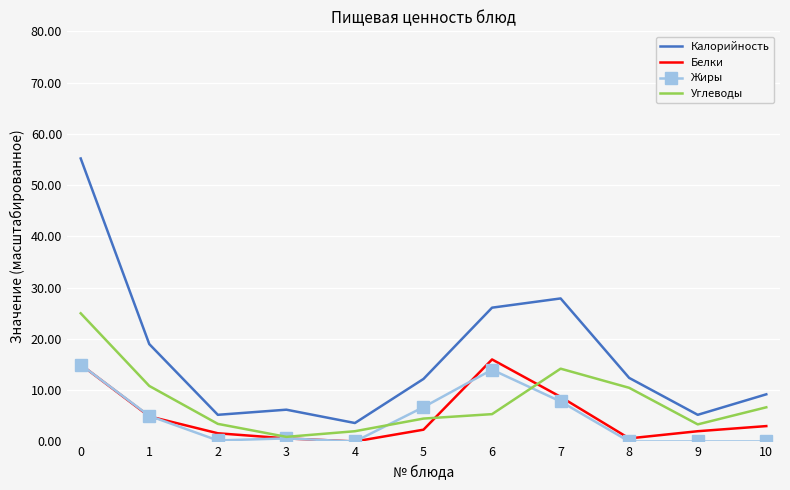

Which series changed the most between 6 and 8?

Белки